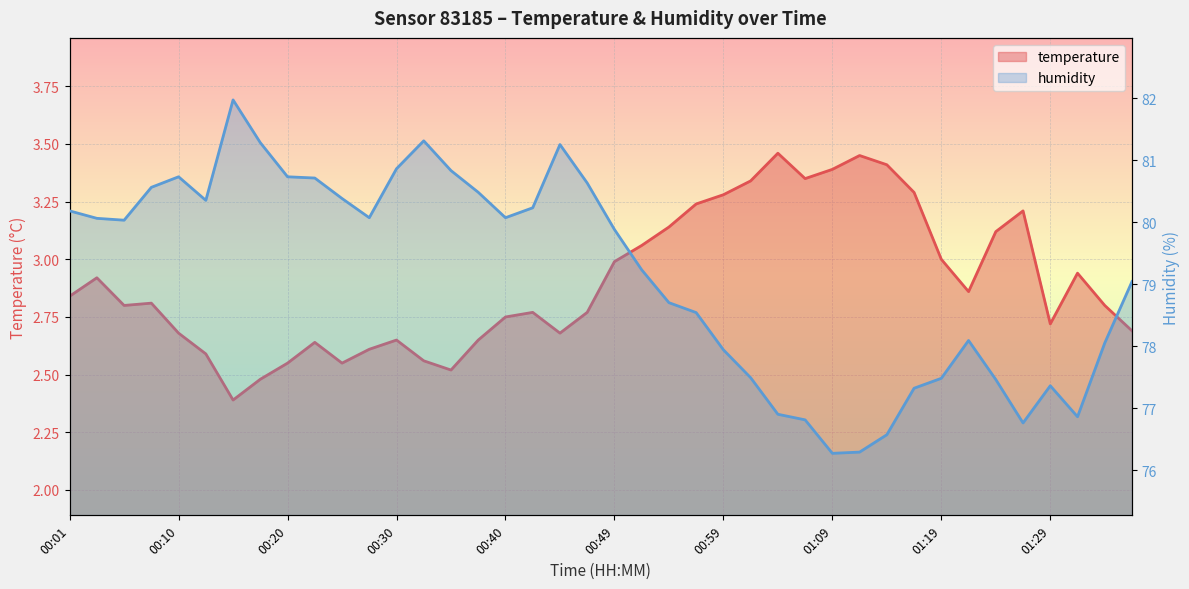

What is the sum of all temperature values?

116.0